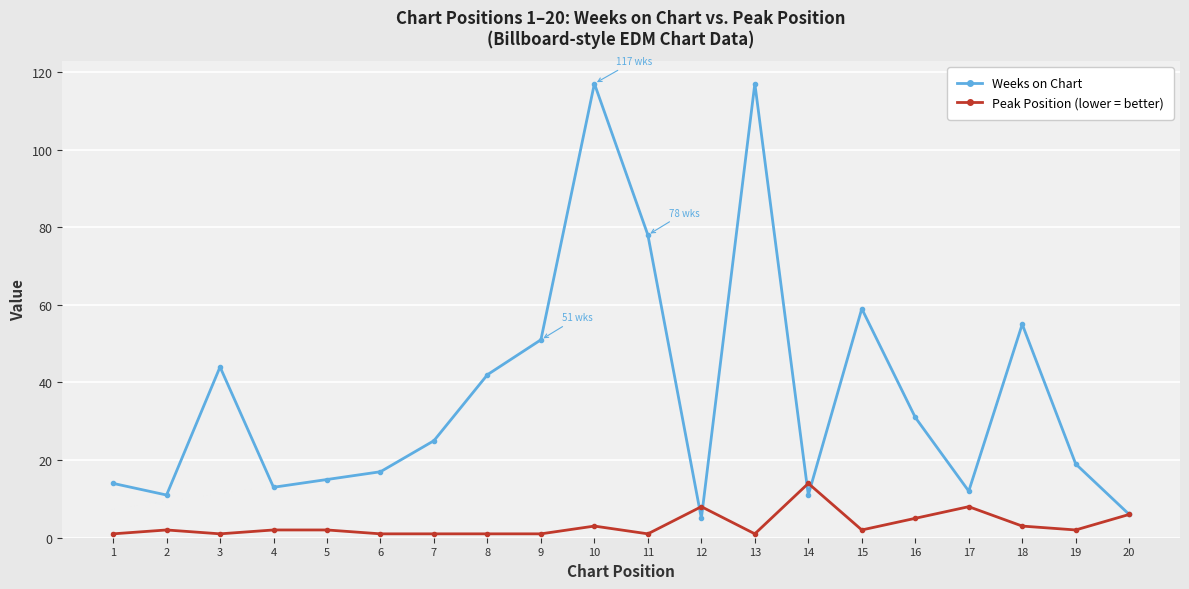

What is the greatest value displayed?

117